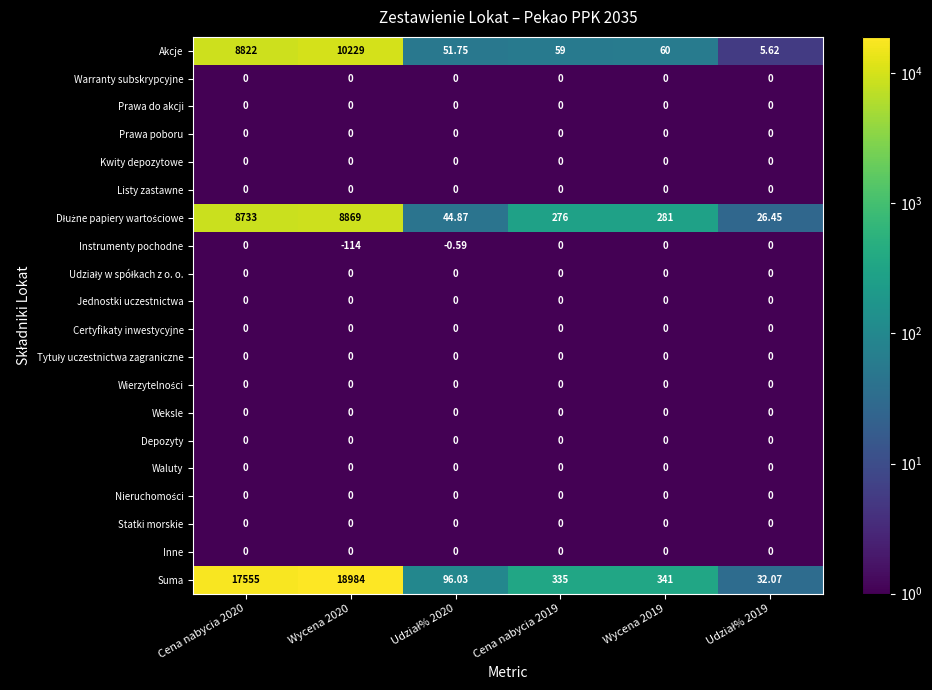

Which series has the largest range (max minus min)?

Suma